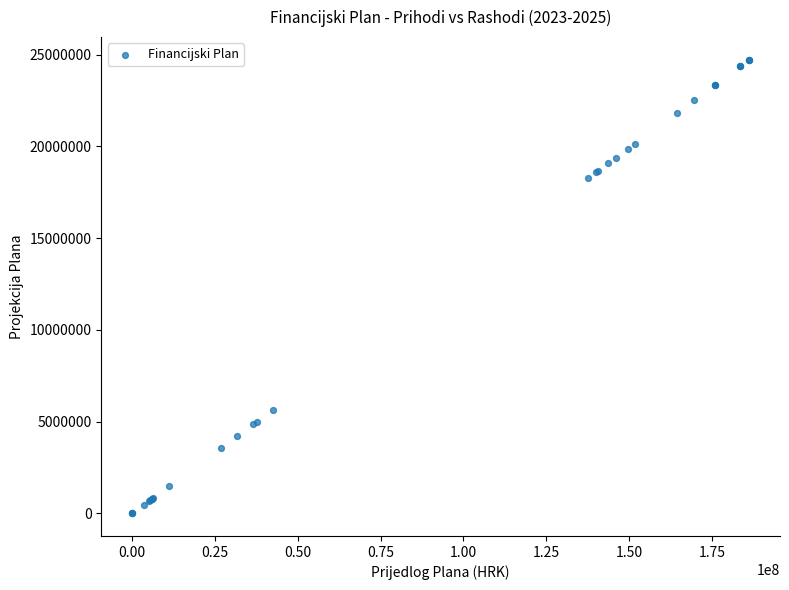

What Y value in the scatter plot is closest to 12362848?

18278551